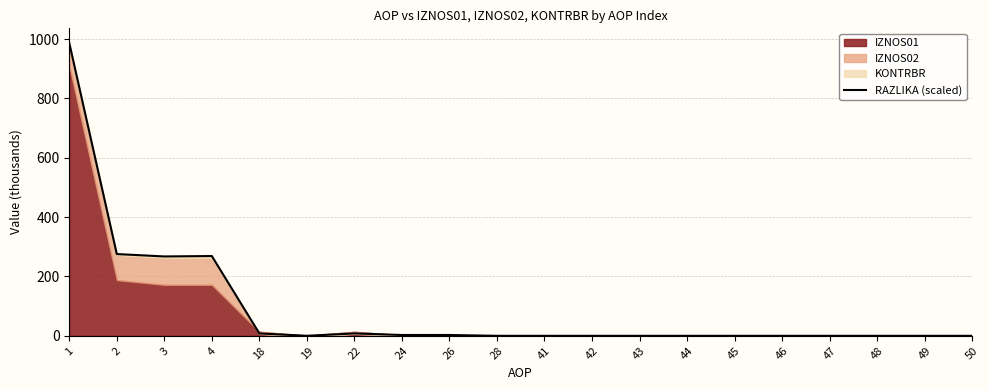

Where is the first local minimum?

3